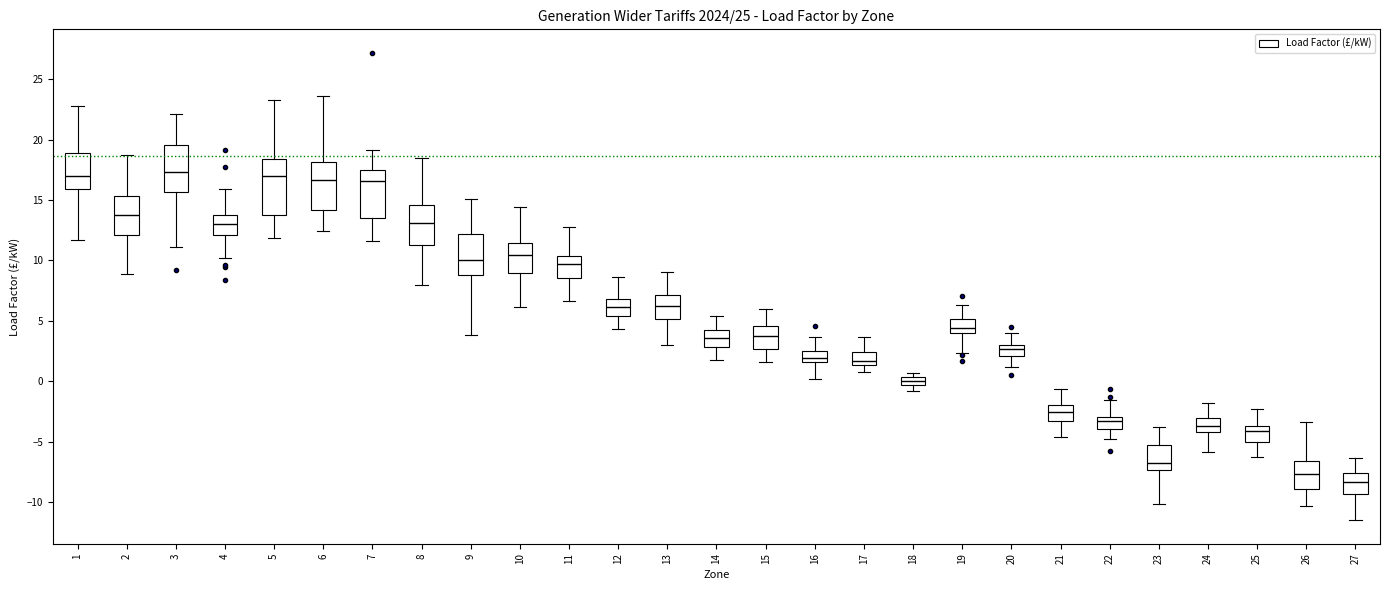

Where does the upper whisker of the box at x = 20 end on the y-axis? The values are not printed on the chart, so give them approximately, as read against the axis.

4.0